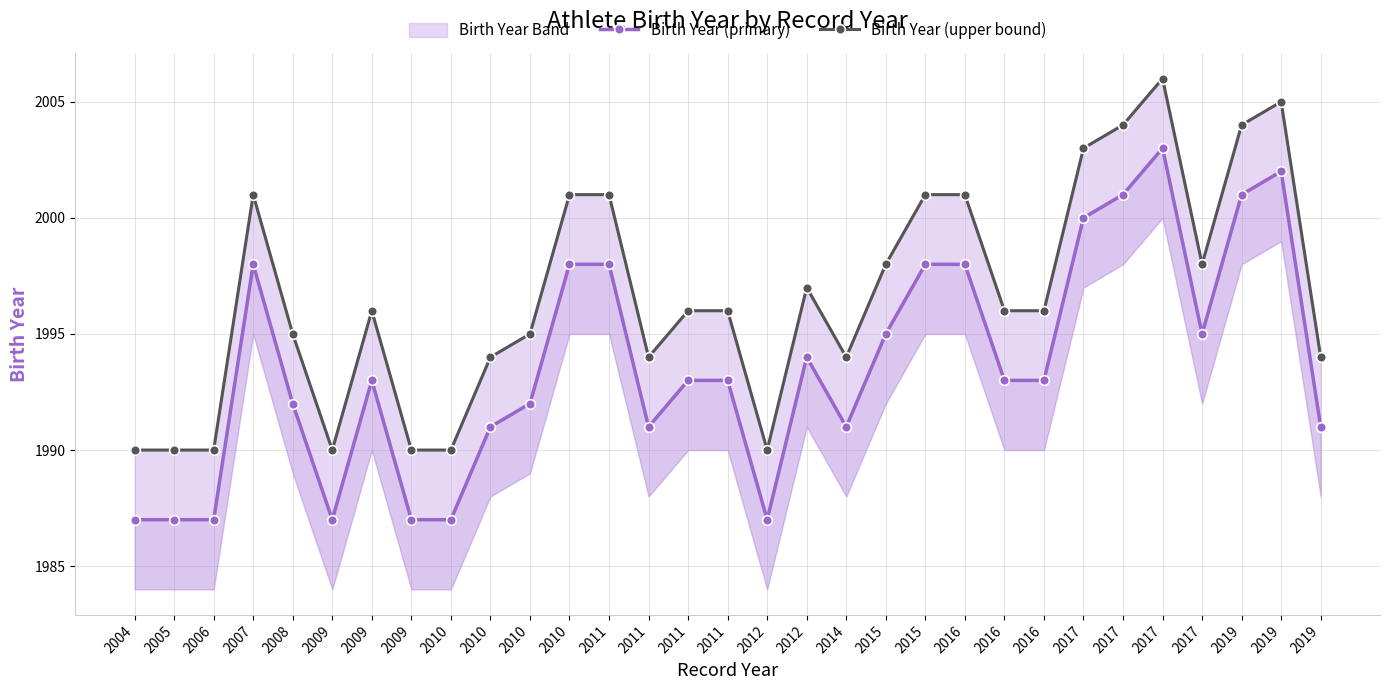

Which has a higher value, 2009 or 2010?

2009